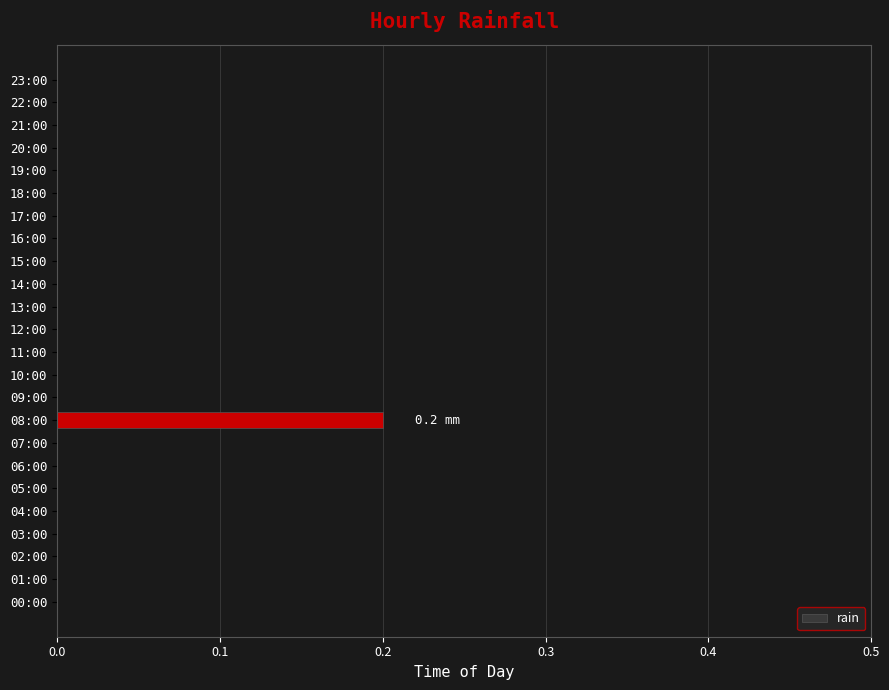

Which label corresponds to the largest value in the chart?

08:00